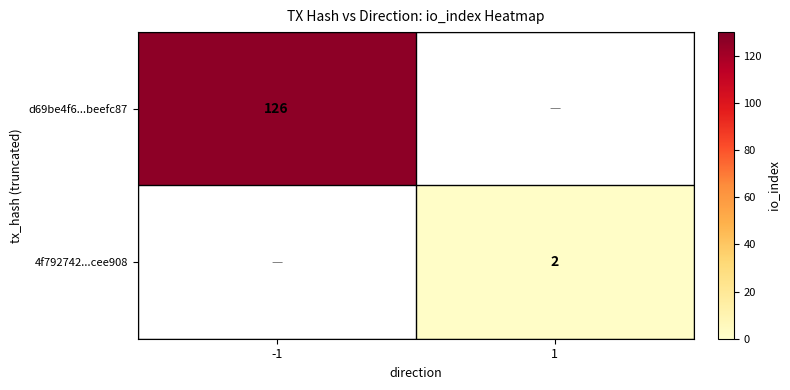

The 4f792742...cee908 series shows 2 at 1. True or false?

True